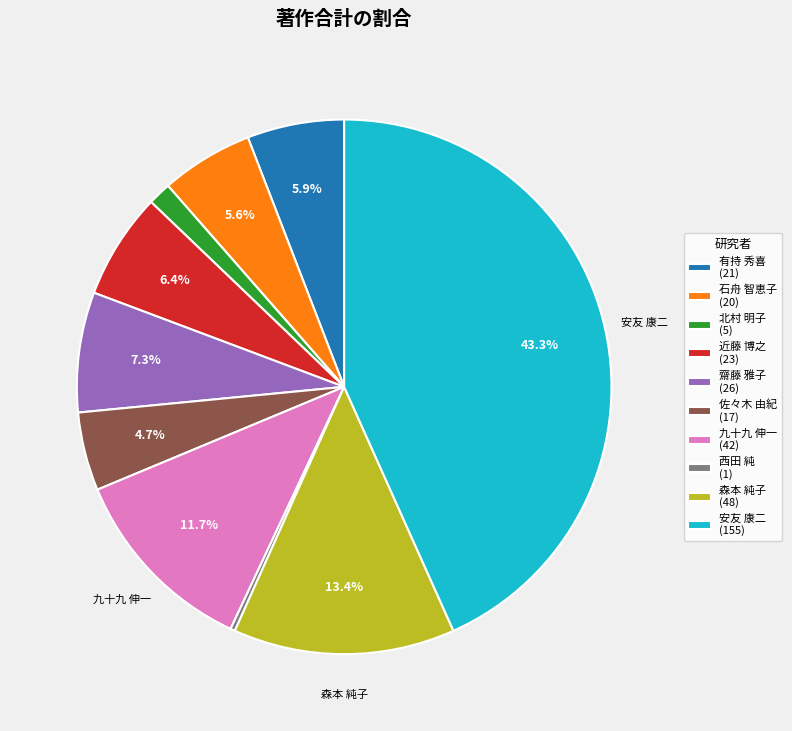

True or false: 安友 康二 accounts for 34% of the total.

False